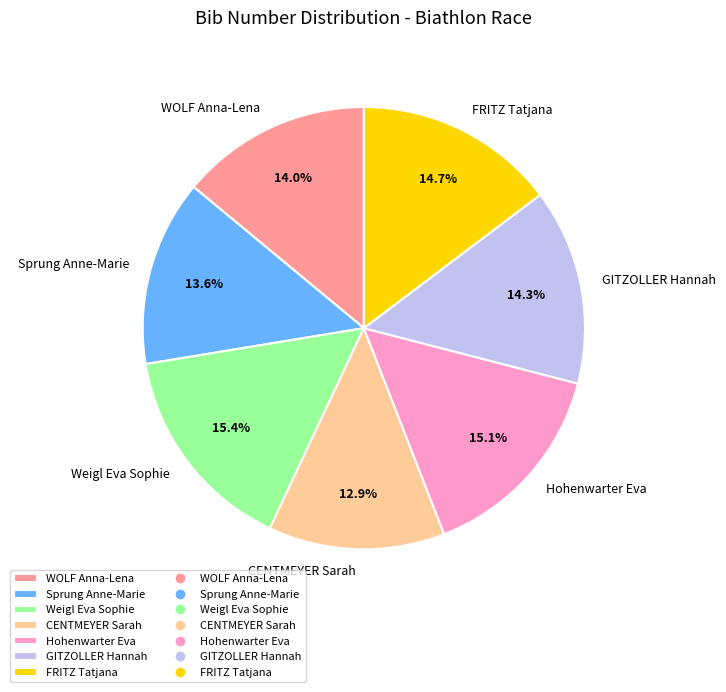

True or false: Hohenwarter Eva accounts for 26% of the total.

False